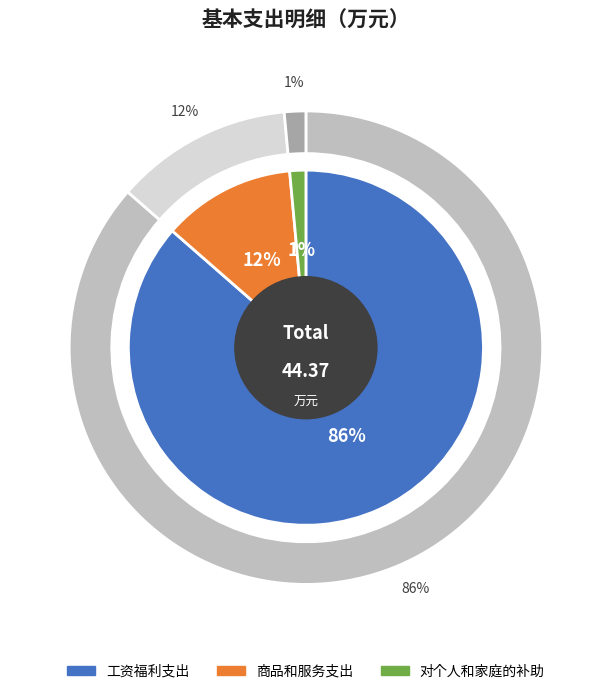

True or false: 对个人和家庭的补助 accounts for 11% of the total.

False